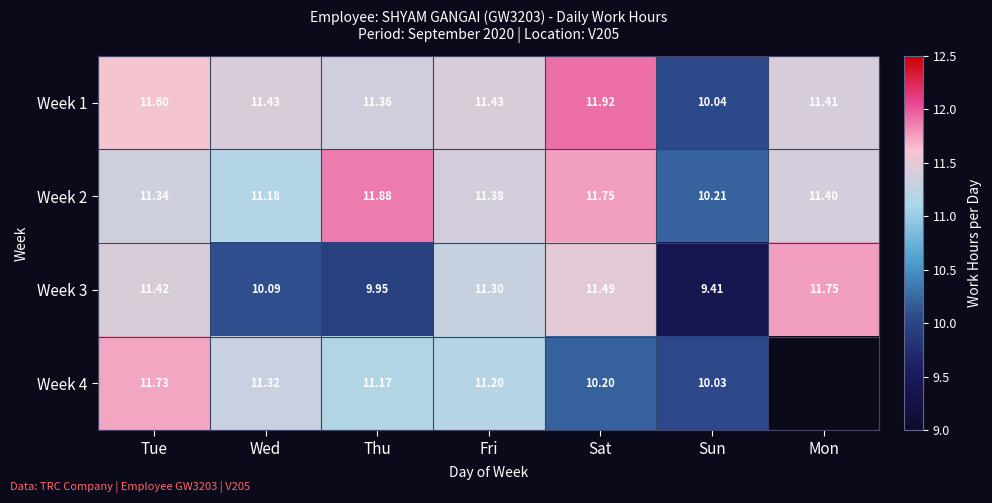

Which has a higher value, Fri or Sun?

Fri